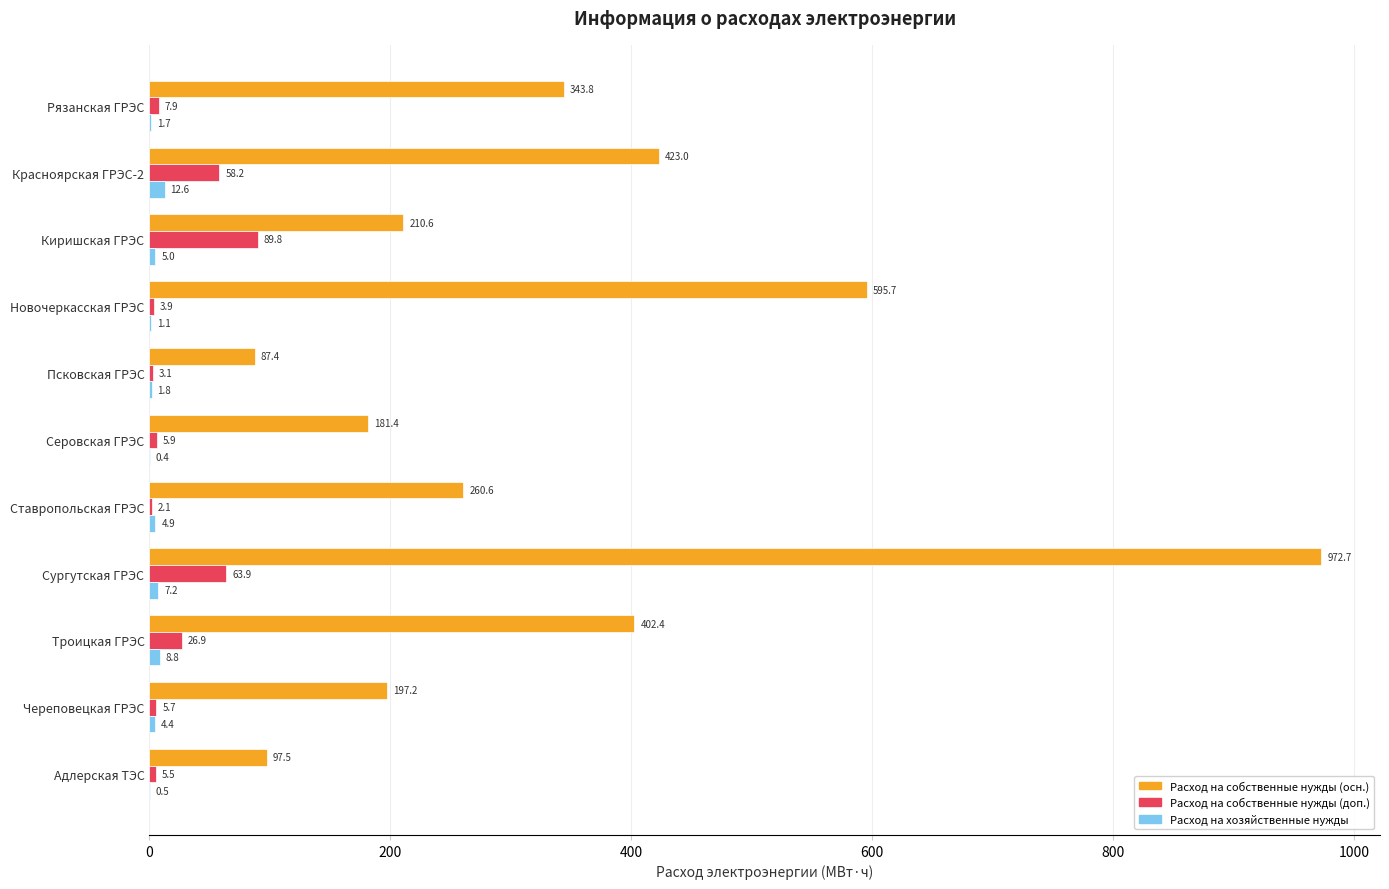

The value of Расход на собственные нужды (осн.) at Череповецкая ГРЭС is 119.6. True or false?

False